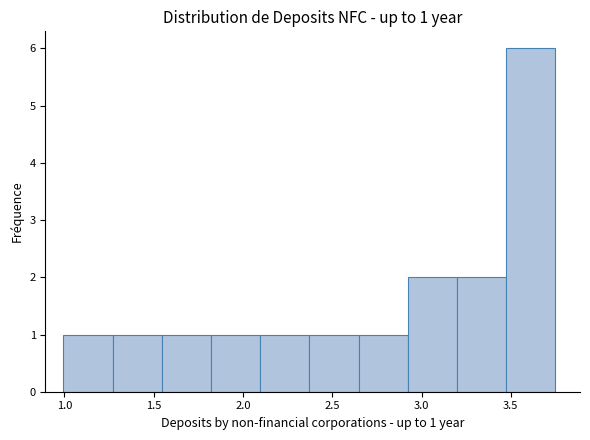

Over which range of the x-axis is the bar tallest?

3.45 to 3.75